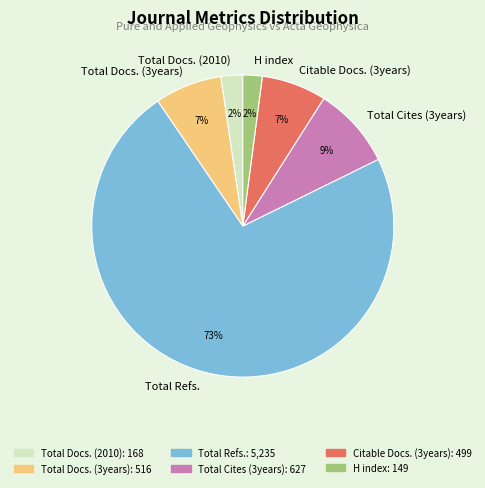

To the nearest percent, what portion does Total Docs. (2010) represent?

2%